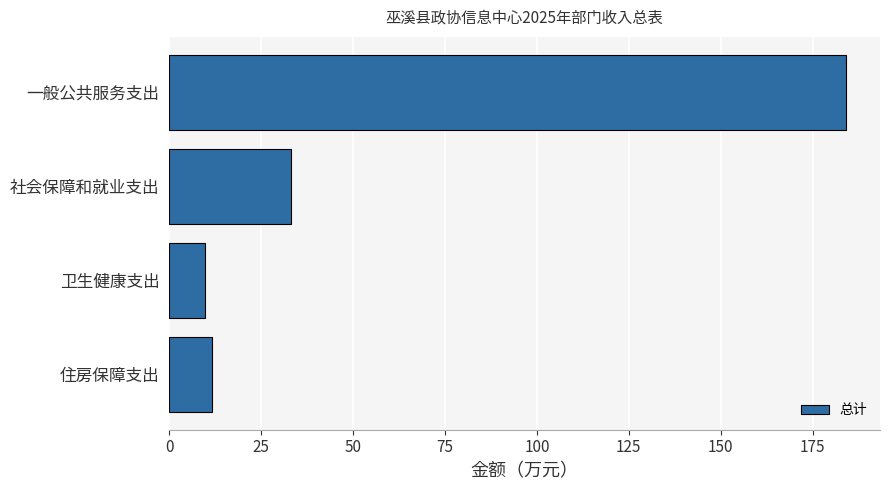

List the labels in order of value, smallest first.

卫生健康支出, 住房保障支出, 社会保障和就业支出, 一般公共服务支出